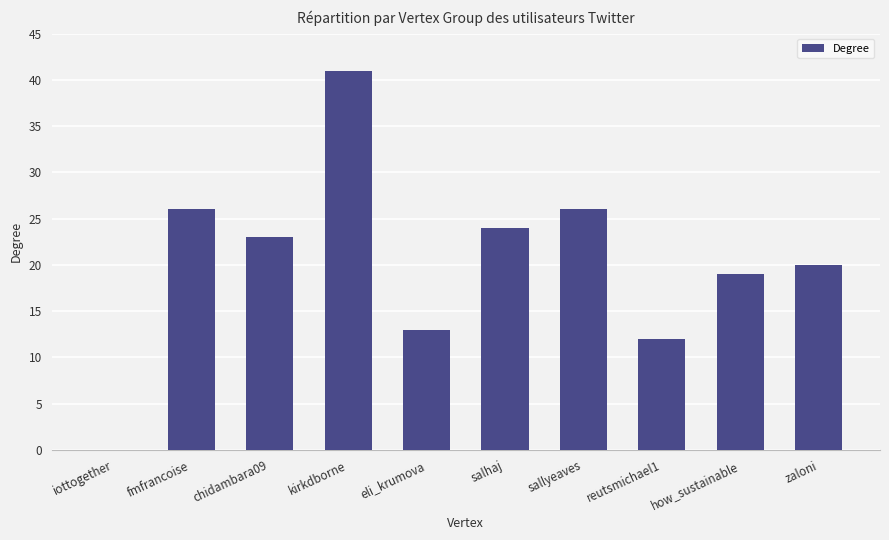

Approximately how many times larger is the value at reutsmichael1 compared to how_sustainable?

0.6